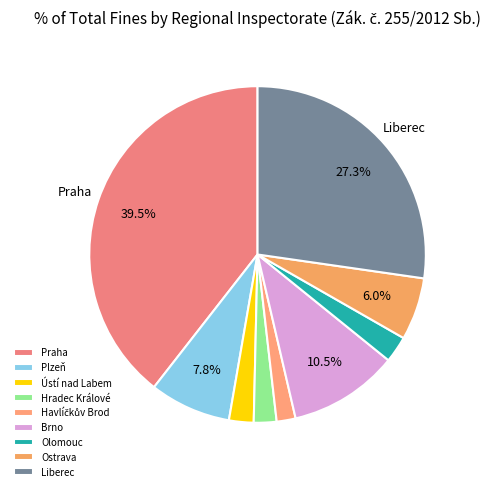

What percentage is NOT represented by Brno?

89.5%